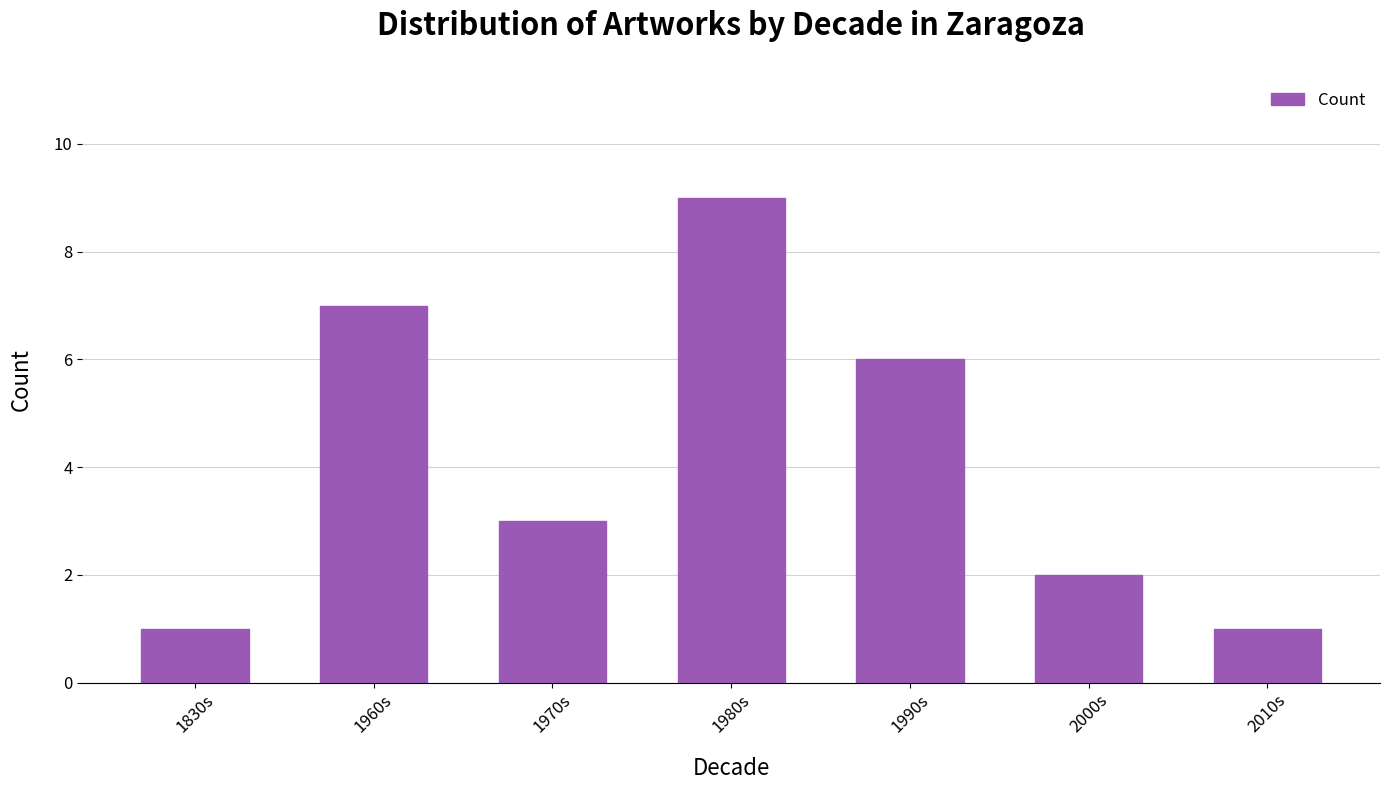

The value at 1990s is 6. True or false?

True